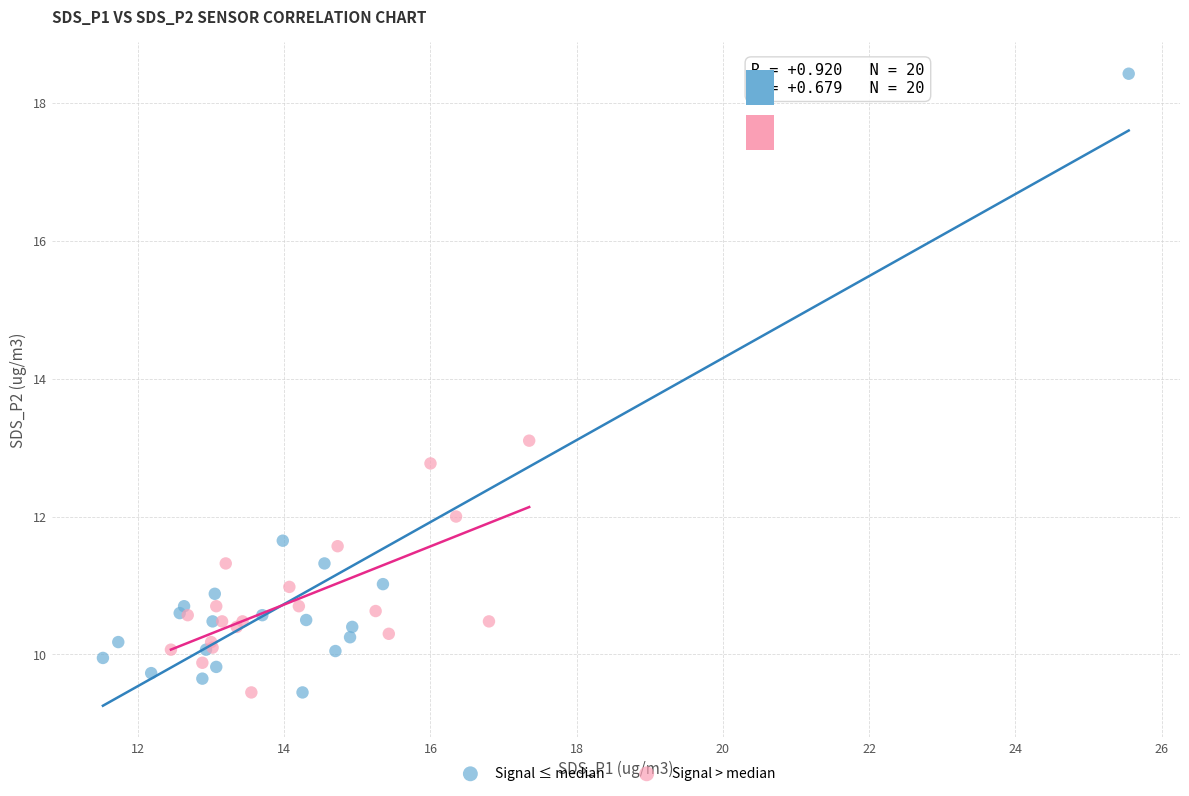

Which series has the widest spread of Y values?

Signal ≤ median